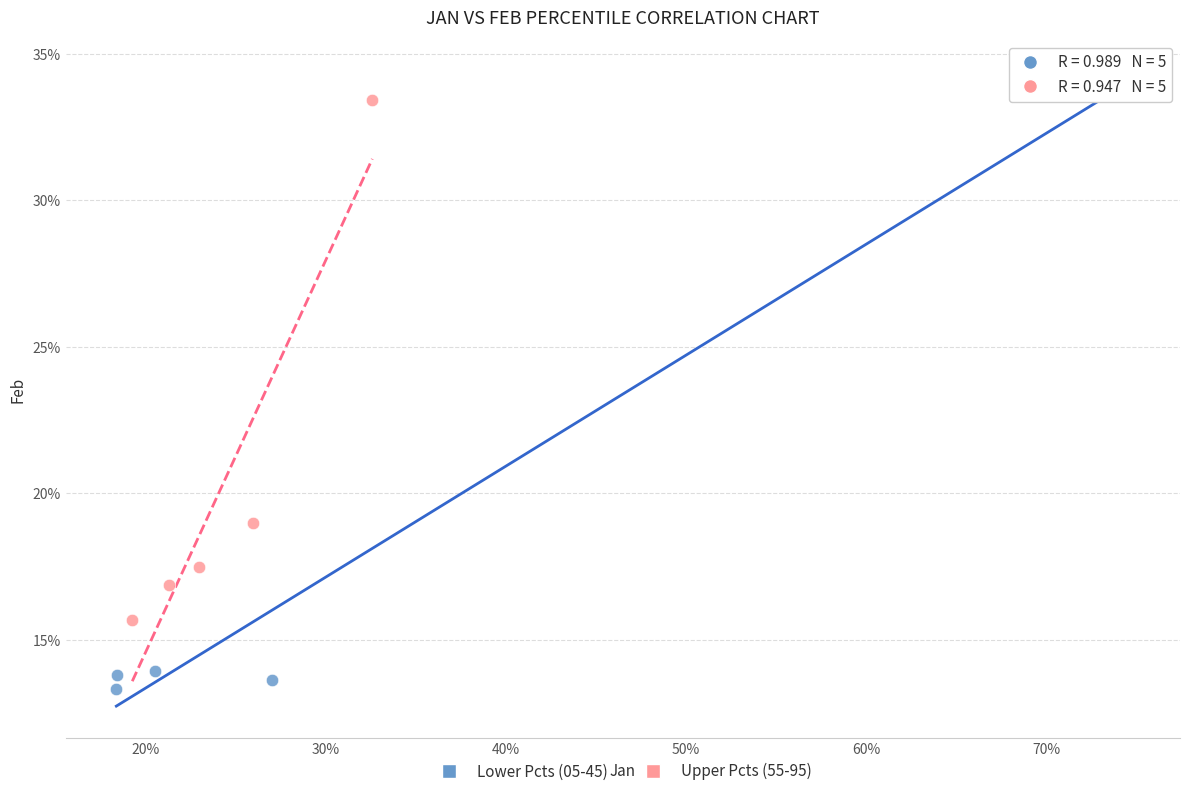

Which series contains the lowest Y value?

Lower Pcts (05-45)